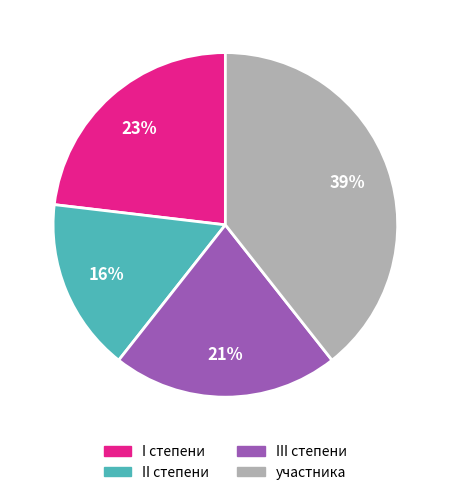

What is the ratio of the value at III степени to the value at участника?

0.5